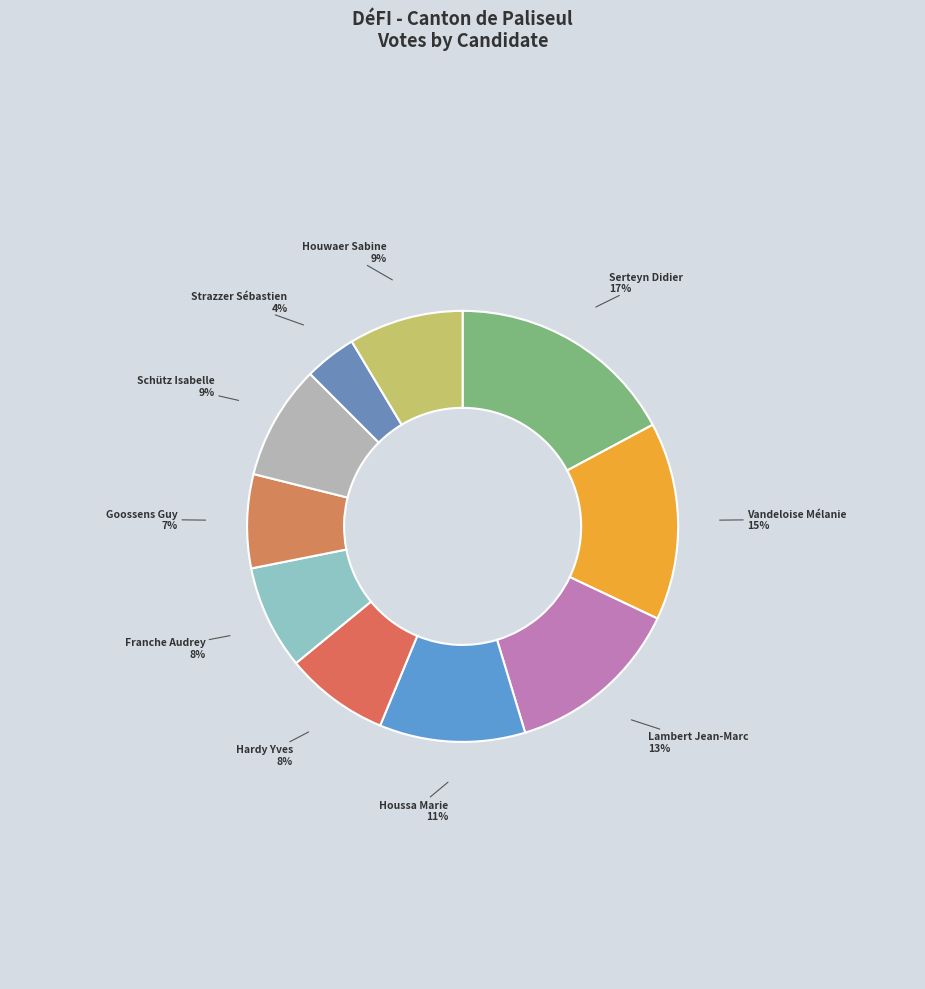

Which category has the smallest portion of the pie?

Strazzer Sébastien